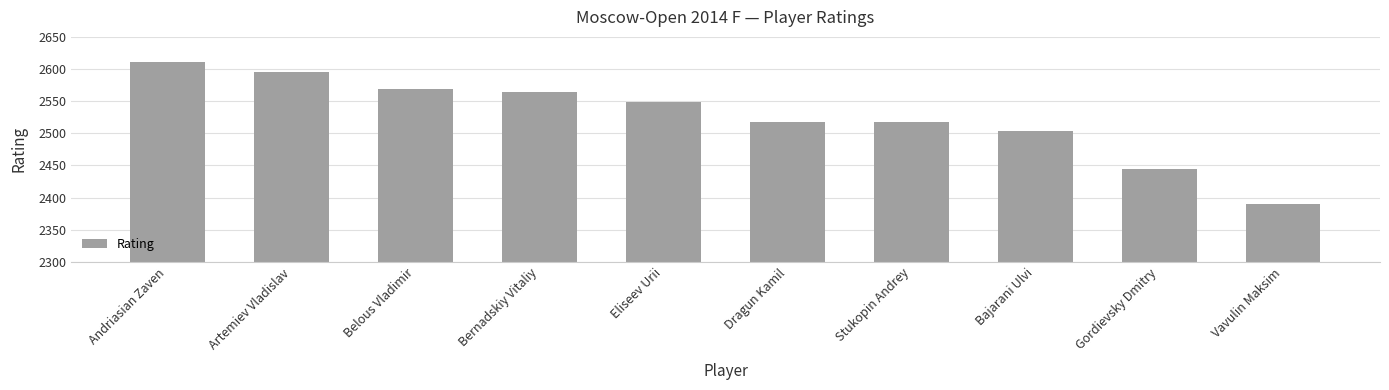

True or false: the data shows 658 at Artemiev Vladislav.

False